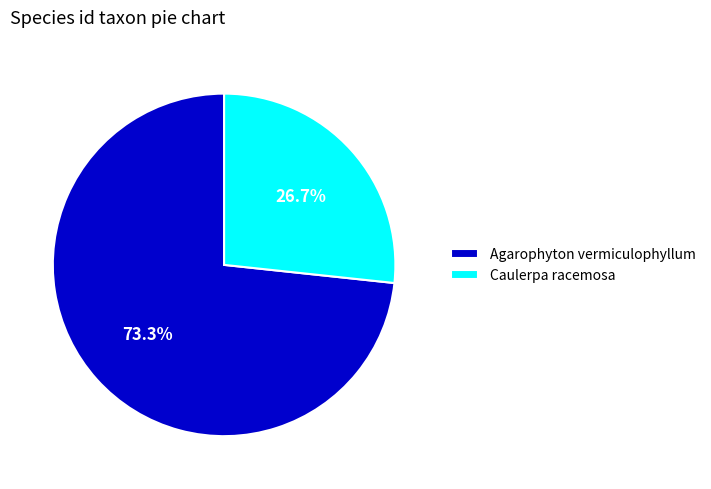

Which category has the biggest portion of the pie?

Agarophyton vermiculophyllum